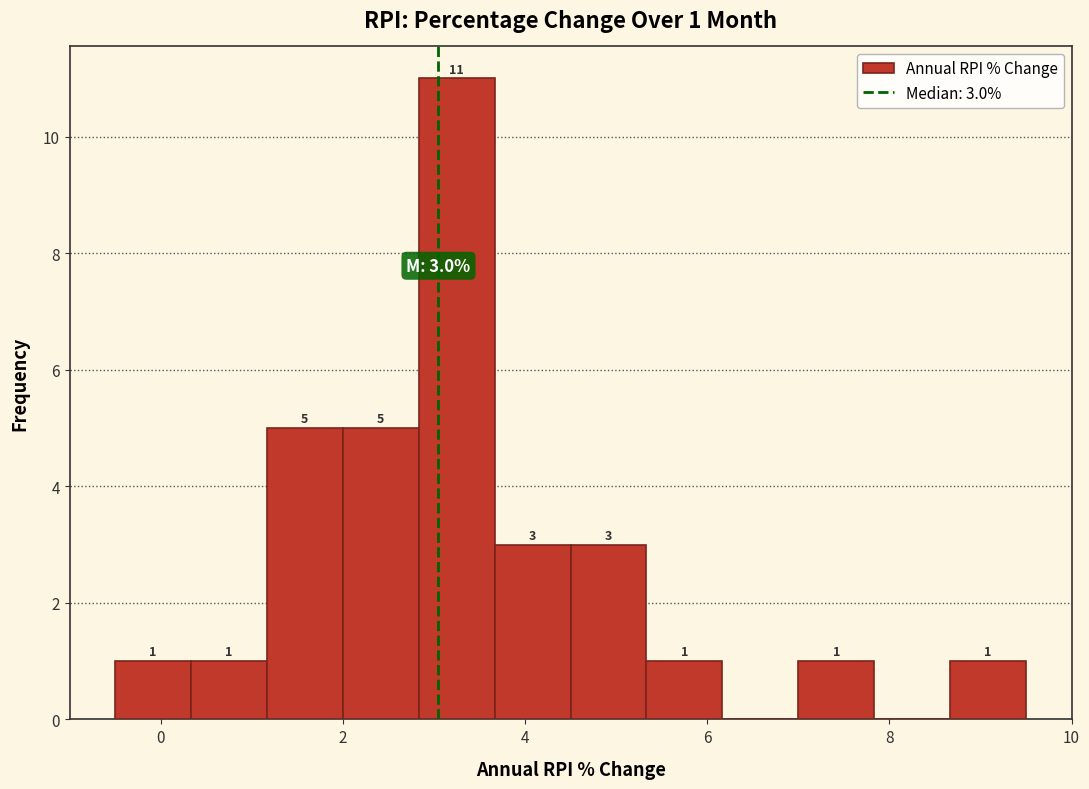

Over which range of the x-axis is the bar tallest?

2.8 to 3.6